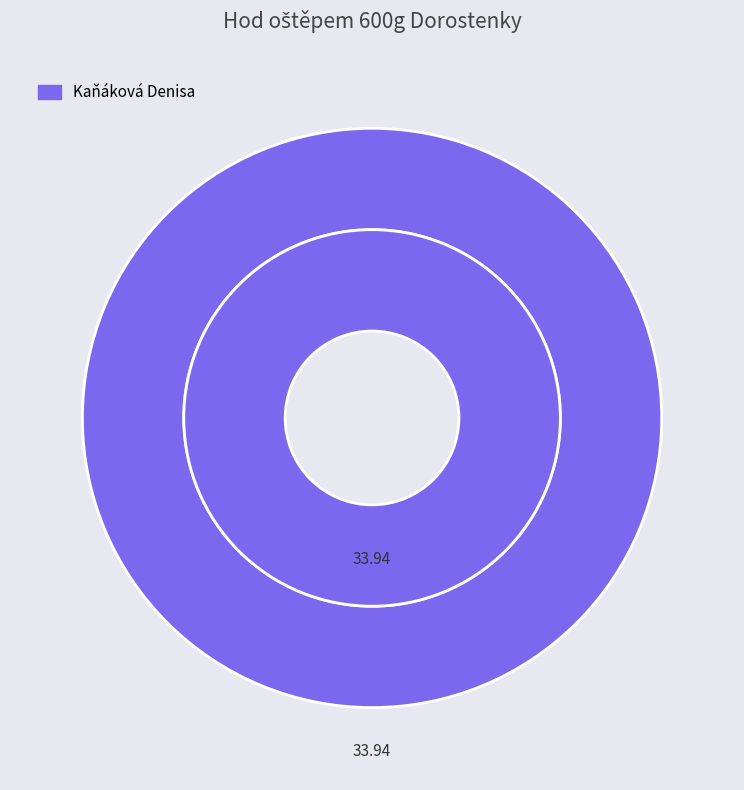

Is it true that Jílková Anna is 0% of the pie?

True